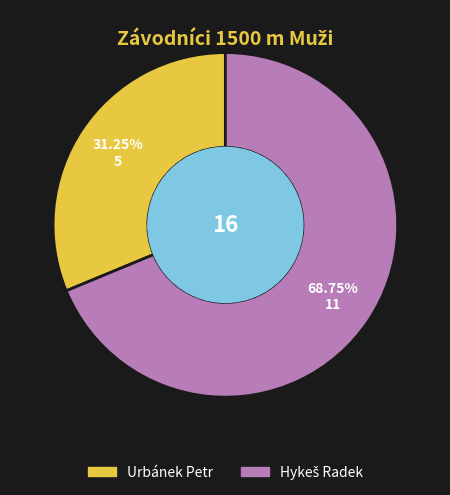

To the nearest percent, what portion does Urbánek Petr represent?

31%